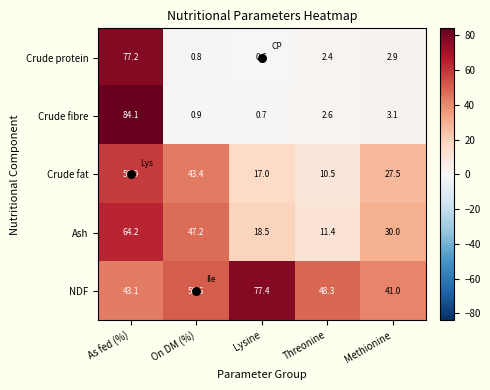

Between On DM (%) and Methionine, which series saw the biggest shift?

Ash